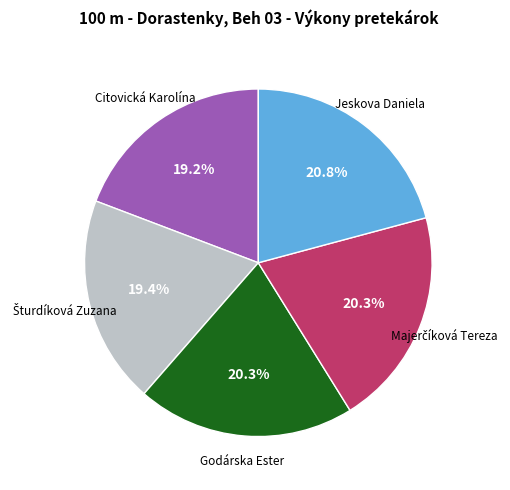

How much of the chart is everything except Citovická Karolína?

80.8%